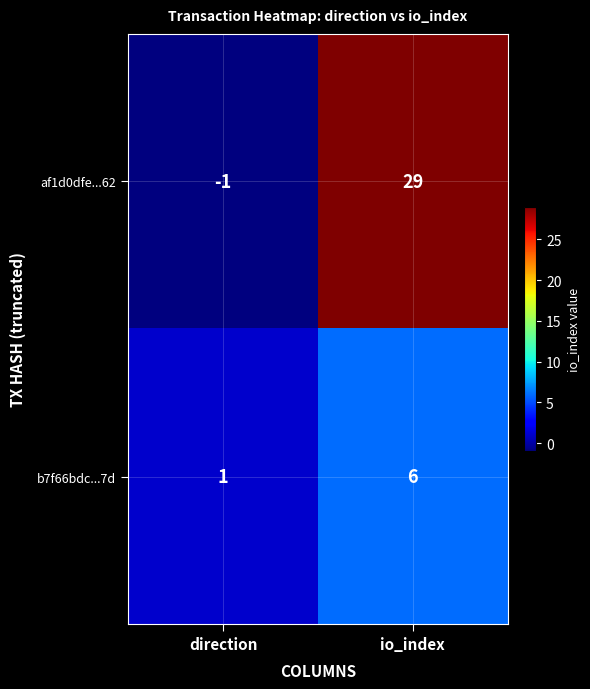

The af1d0dfe...62 series shows -2 at direction. True or false?

False